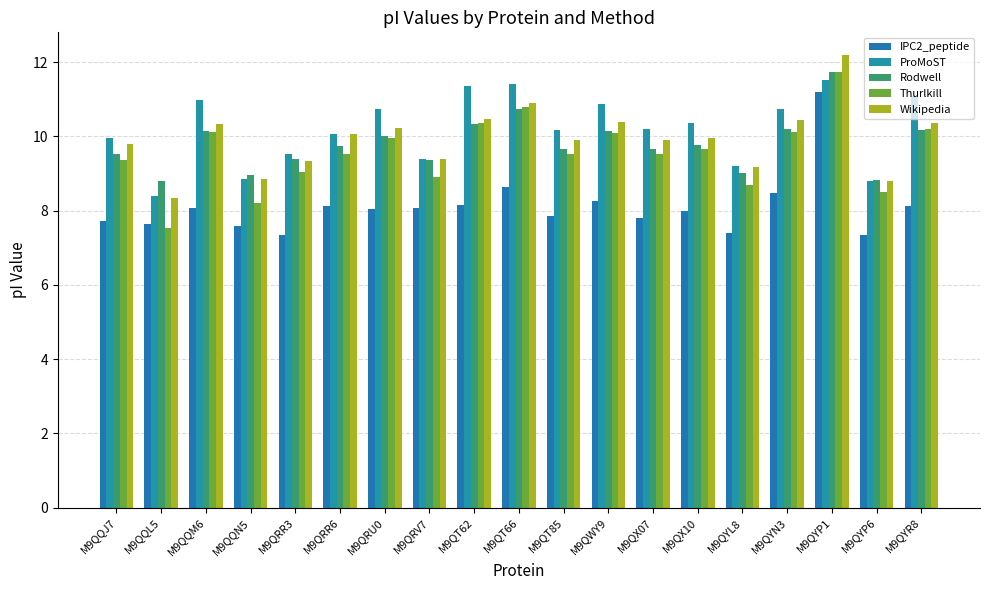

What is the label of the 10th bar from the left?

M9QT66